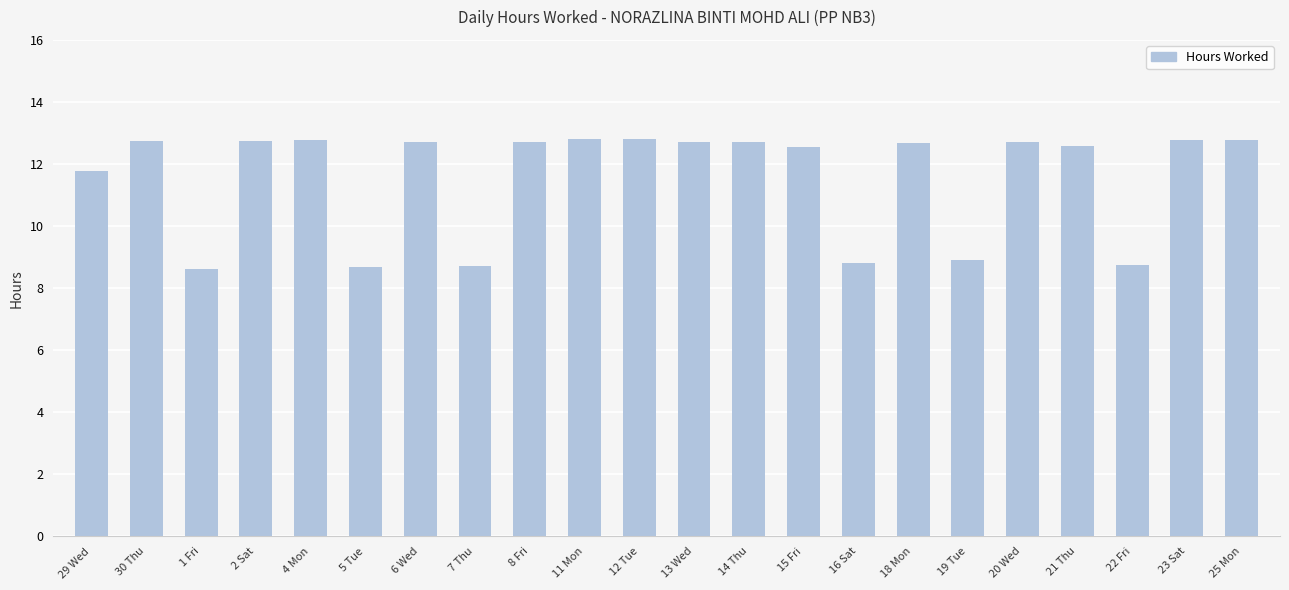

What is the sum of all values?

255.0